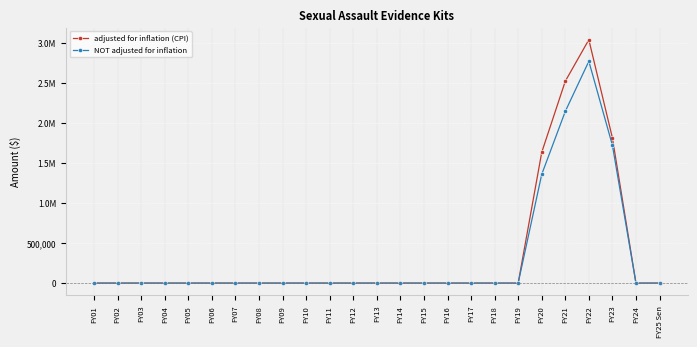

What are all the series names shown in the legend?

adjusted for inflation (CPI), NOT adjusted for inflation